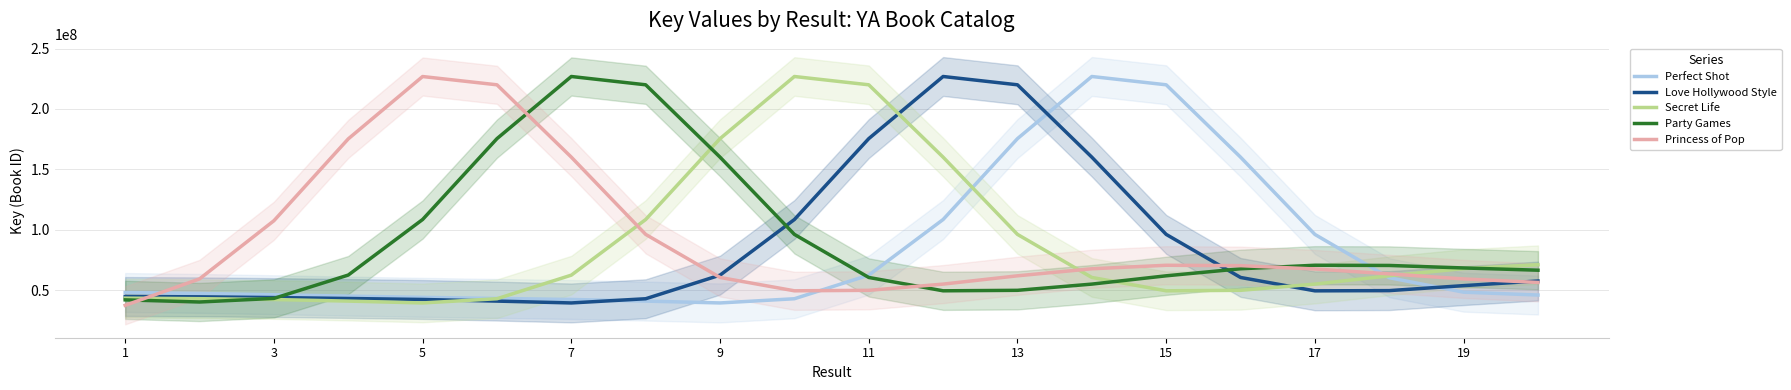

Count the number of categories in the chart.

20